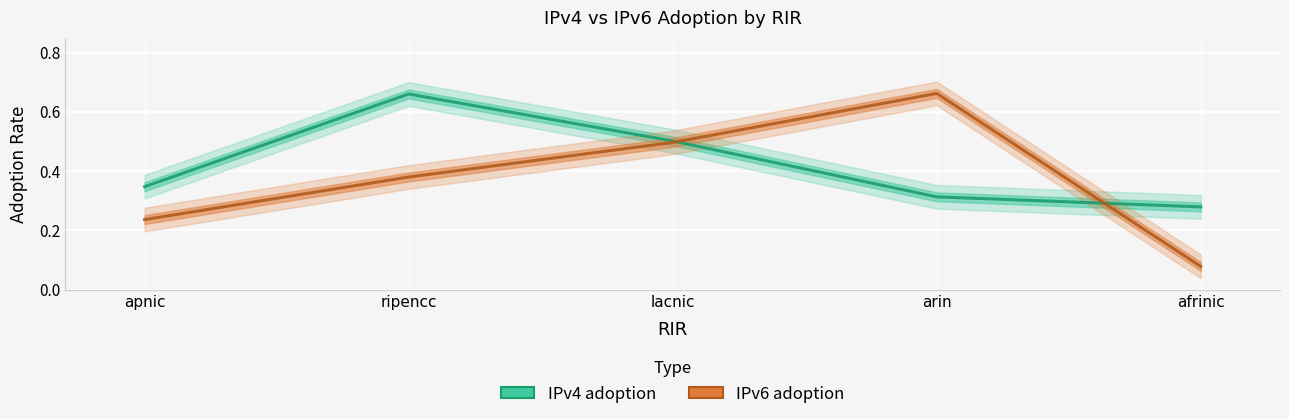

What is the minimum value shown in the chart?

0.1